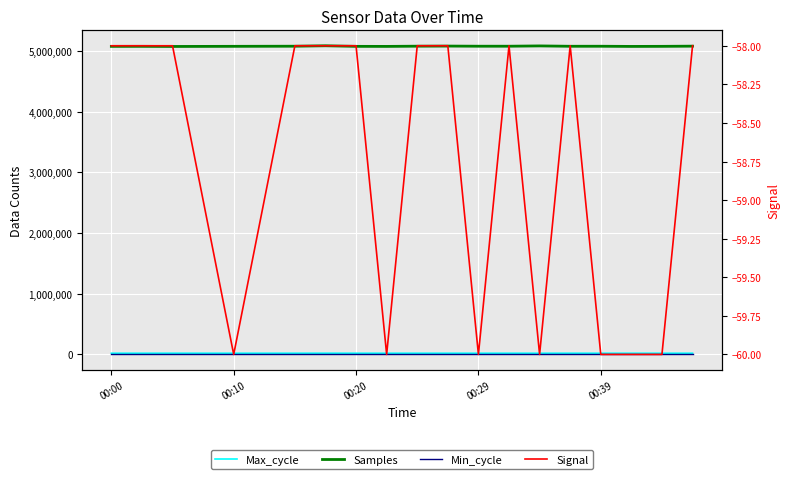

True or false: Min_cycle has more than 0 points higher than both neighbors.

False